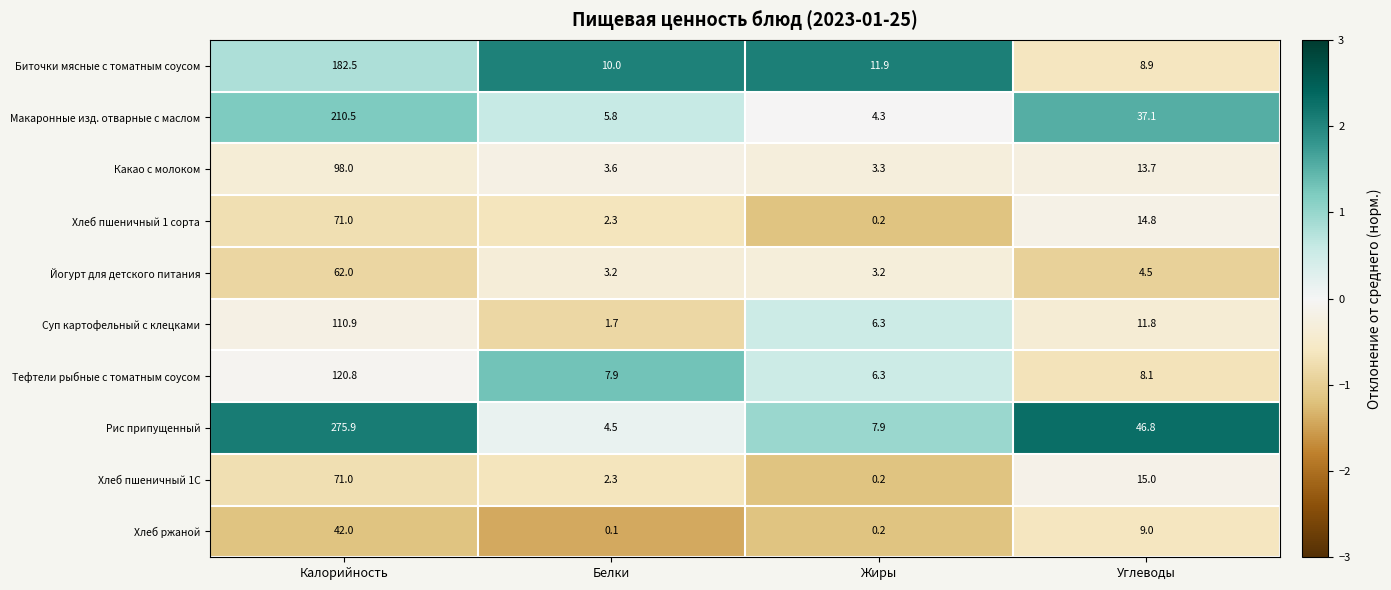

What is the total value across all series at Углеводы?

169.7